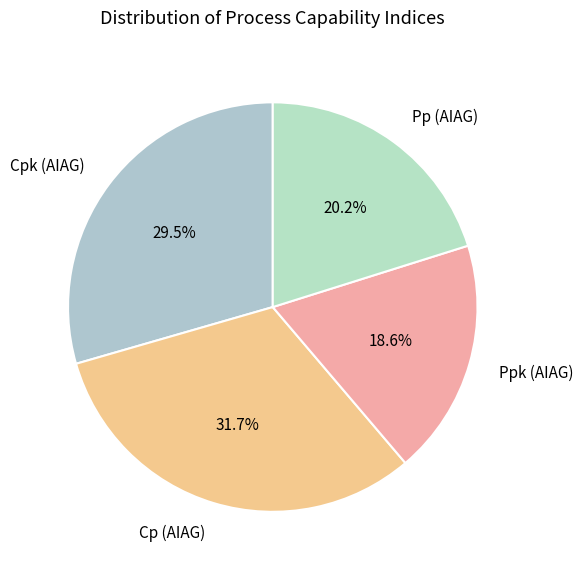

To the nearest percent, what is the combined percentage of Cpk (AIAG) and Ppk (AIAG)?

48%